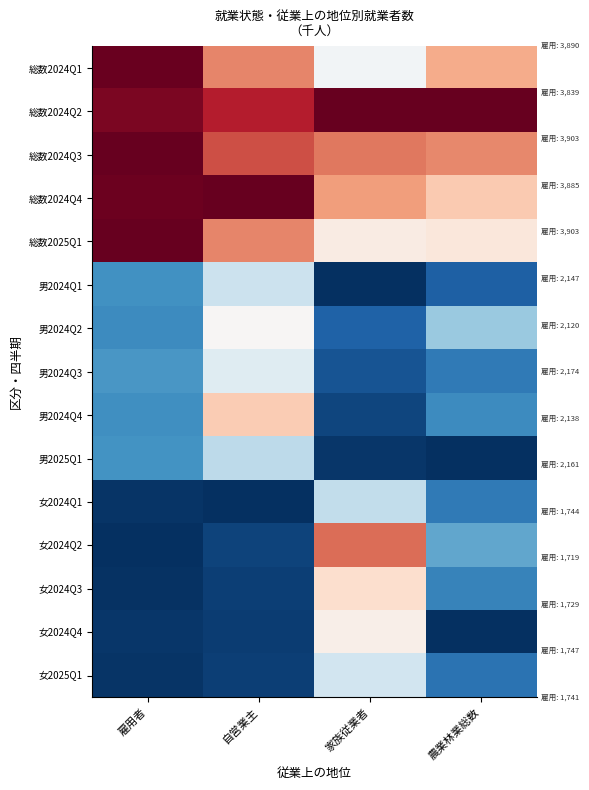

How many distinct data groups are displayed?

15